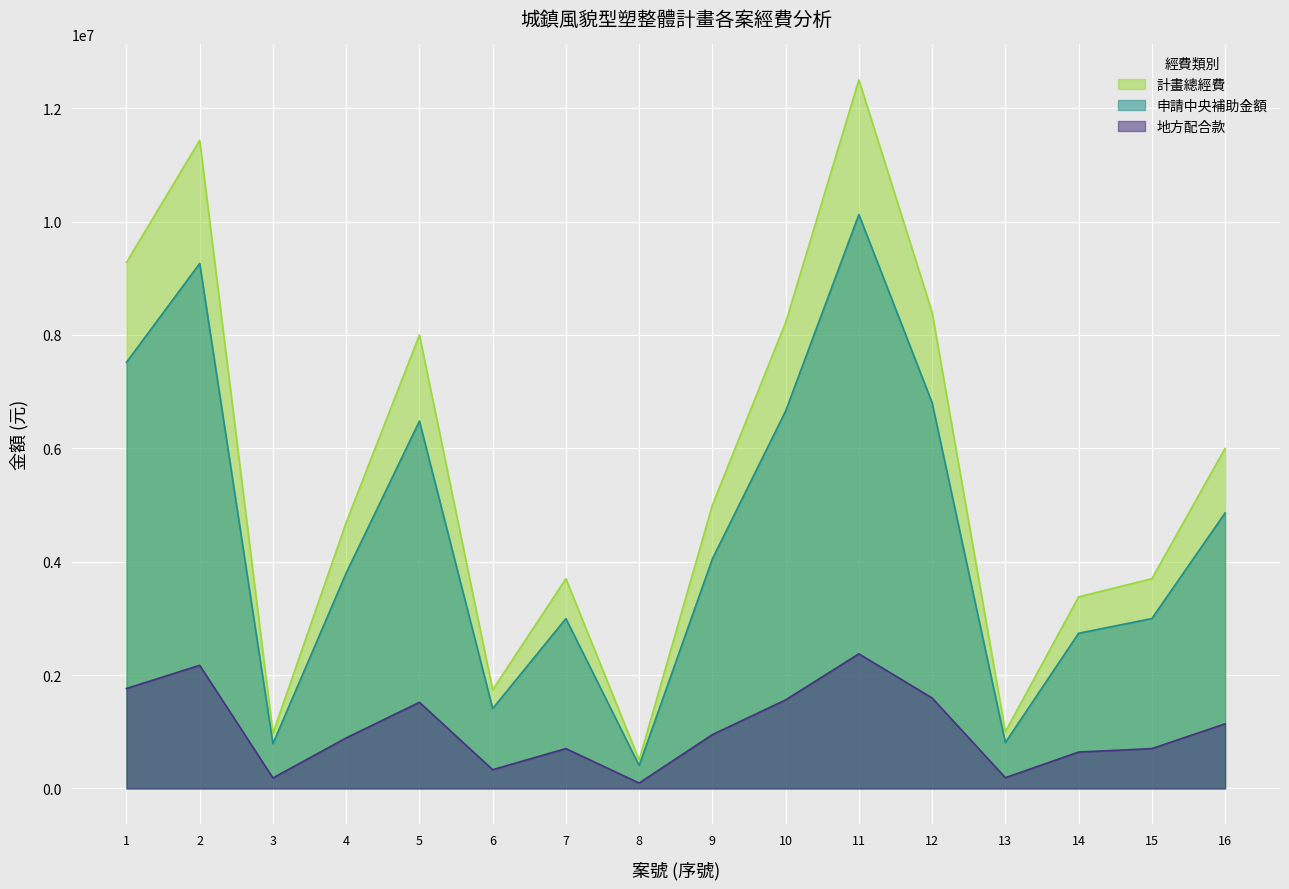

The 地方配合款 series shows 3647729 at 10. True or false?

False